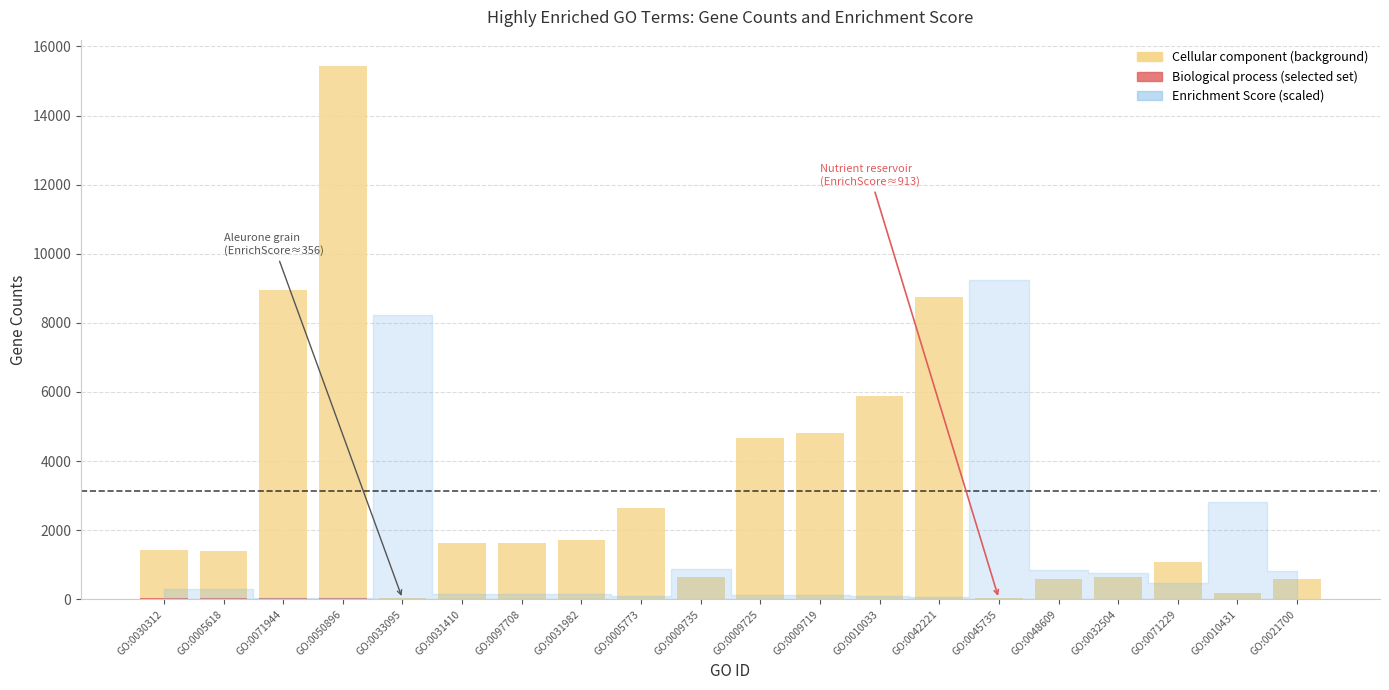

What position from the left is GO:0021700?

20